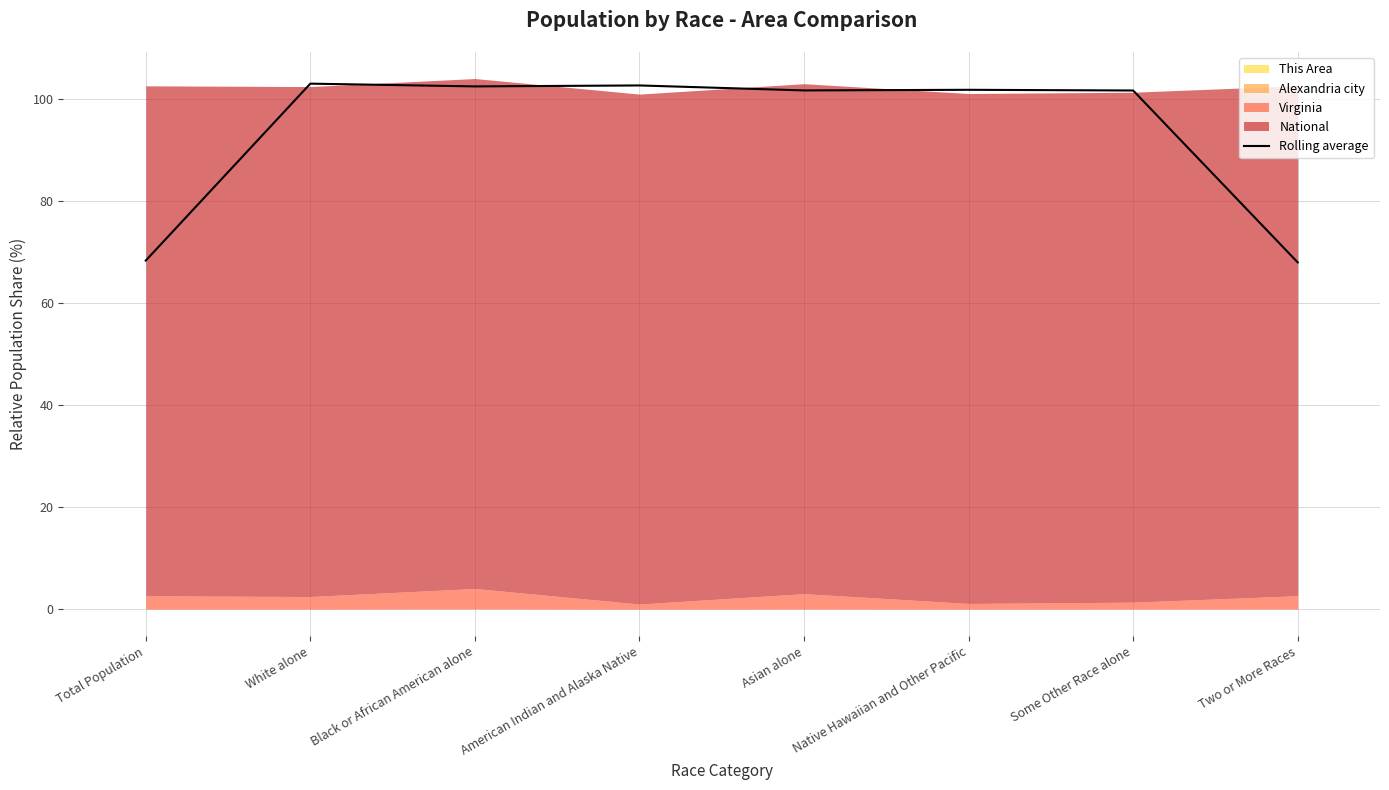

How many points are higher than both their immediate neighbors (excluding endpoints)?

3